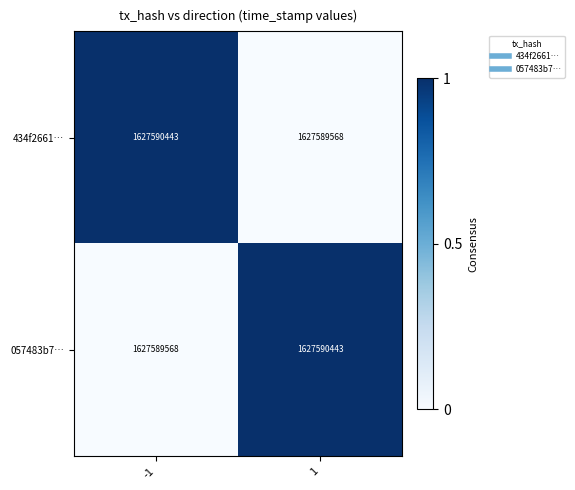

Rank the series at 1 from highest to lowest value.

057483b7…, 434f2661…